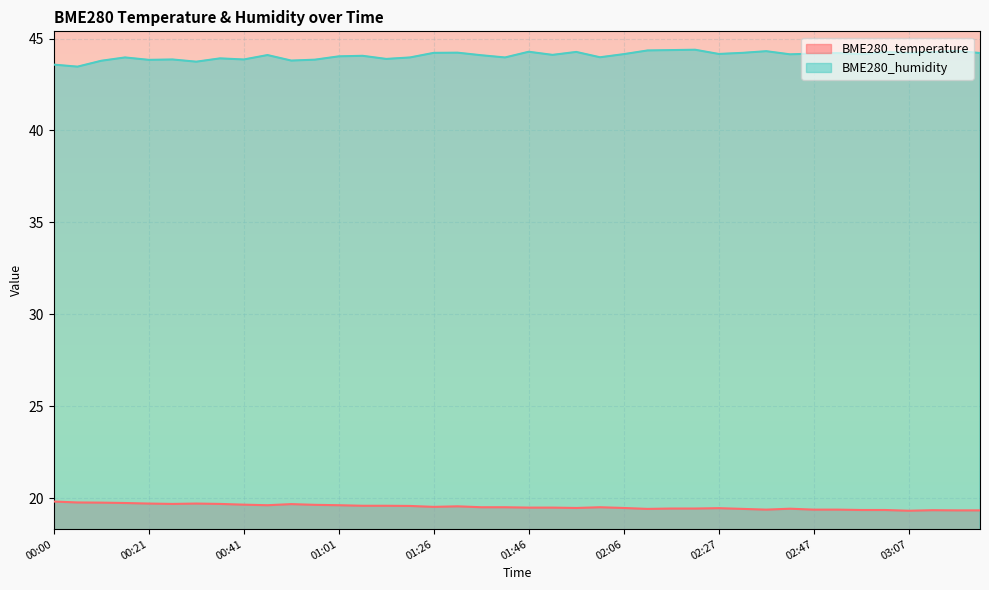

How many interior local valleys does the BME280_temperature series have?

7